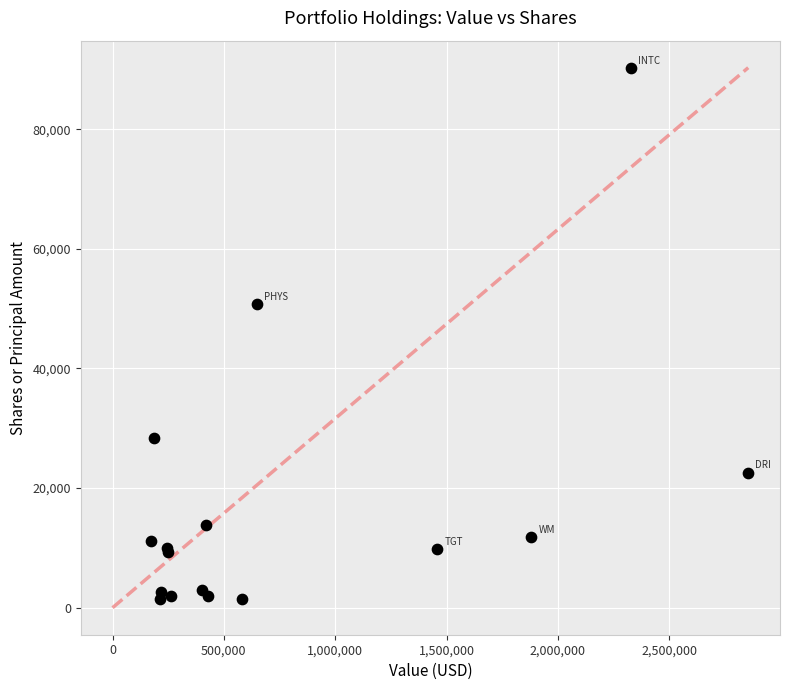

What Y value in the scatter plot is closest to 45833?

50700